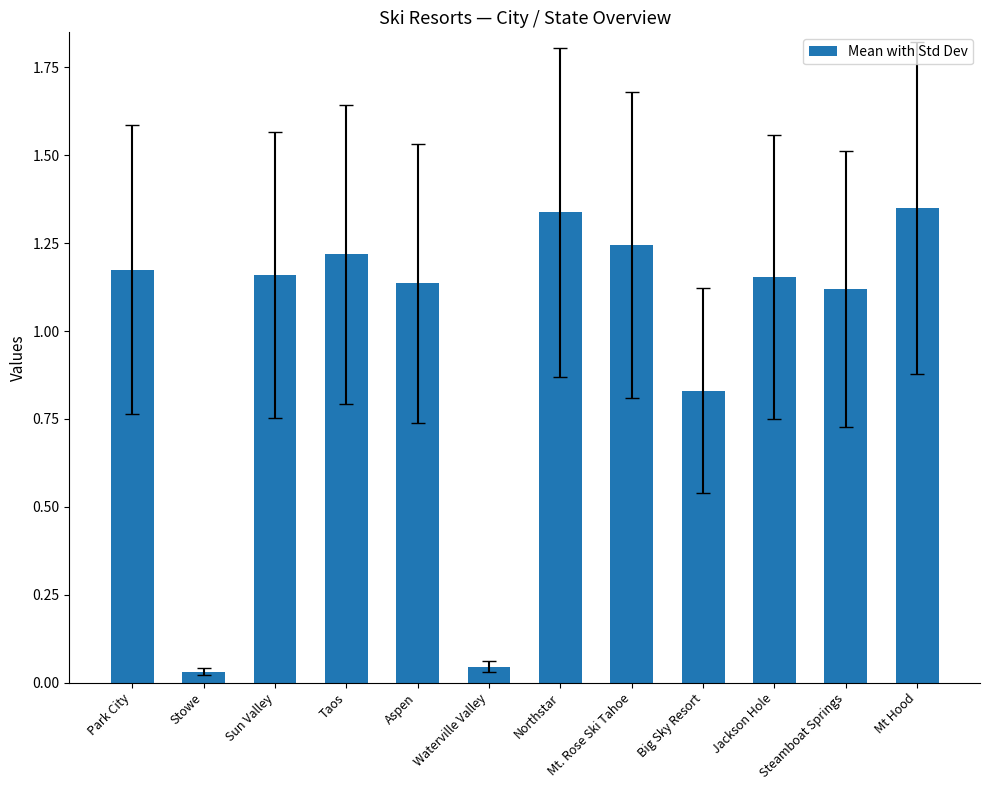

Between Northstar and Mt. Rose Ski Tahoe, which is larger?

Northstar